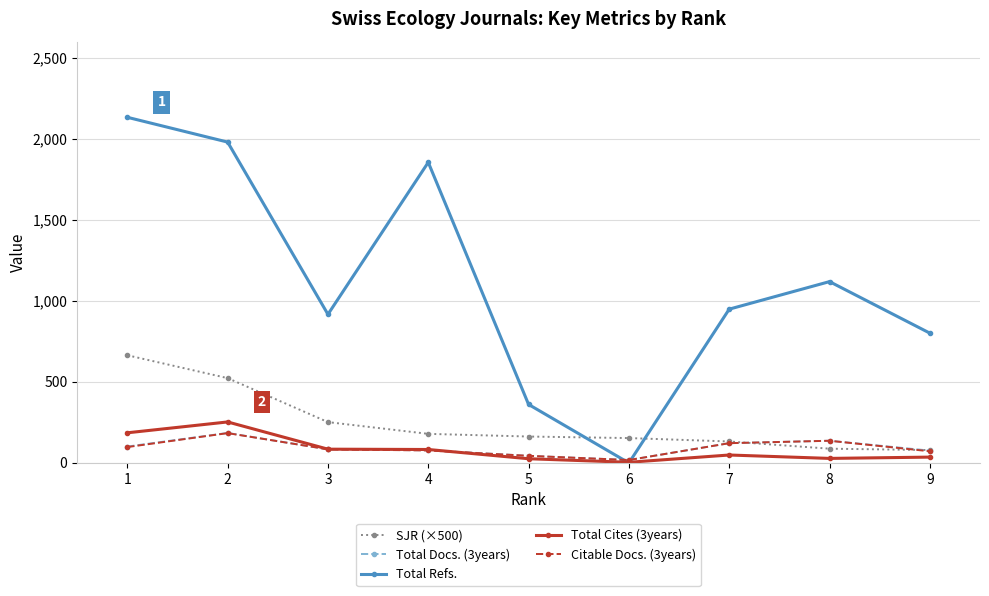

Which series has the largest total across all categories?

Total Refs.